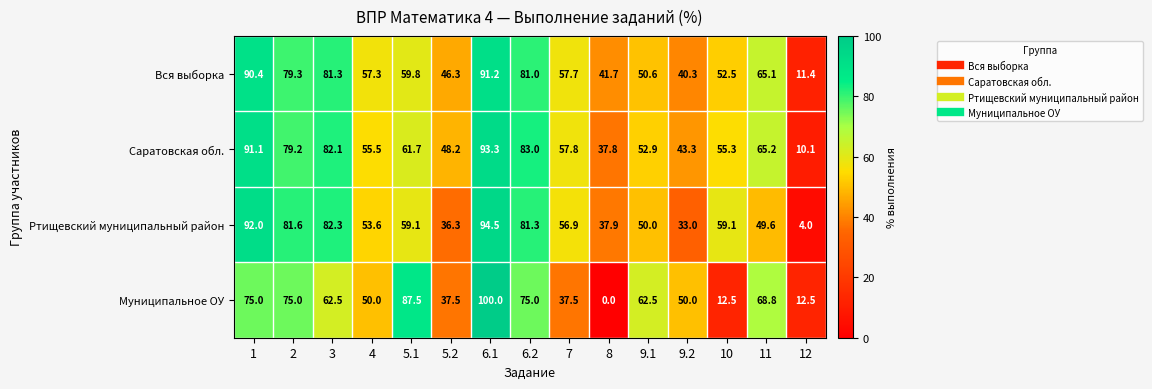

True or false: Саратовская обл. has a value of 82.1 at 3.

True